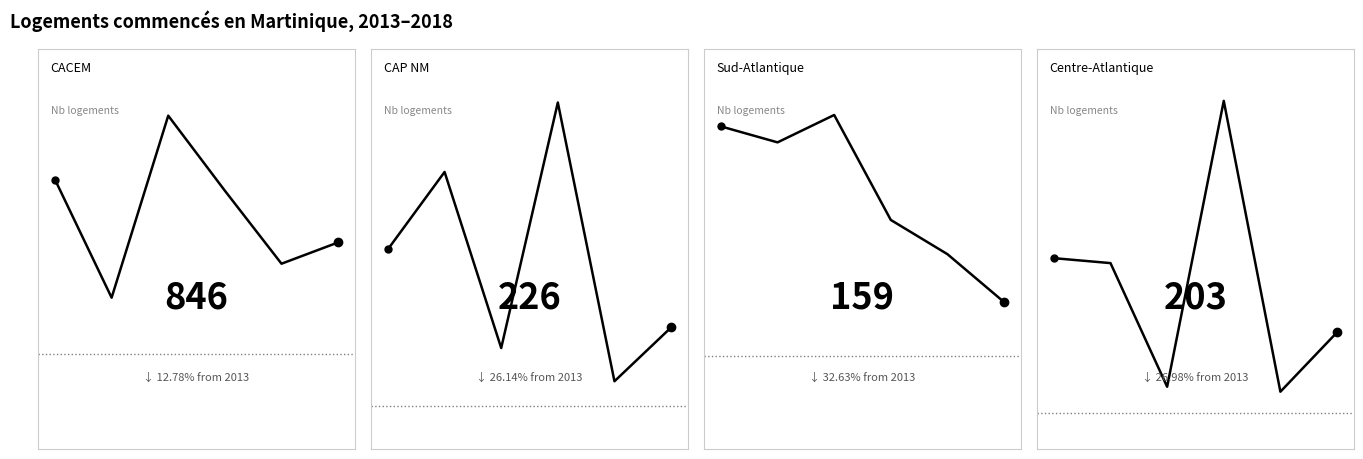

What is the spread (max minus min) of values at 5?

687